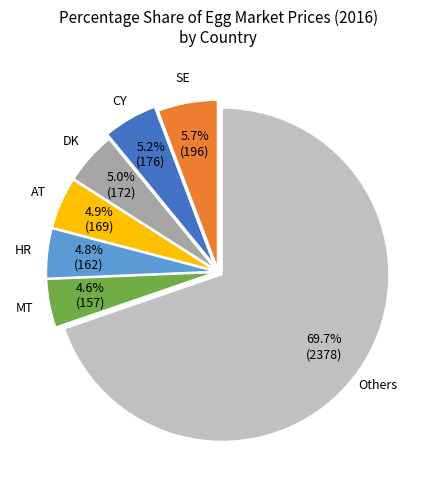

Count the number of slices in the pie.

7